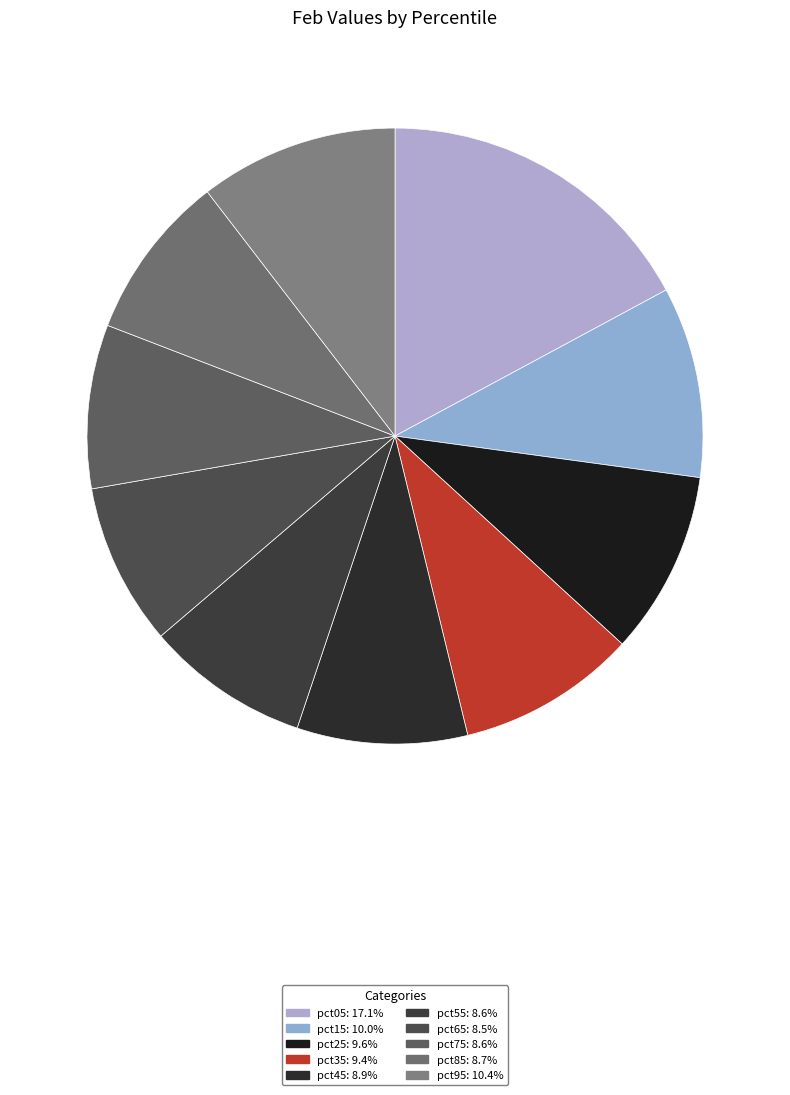

To the nearest percent, what percentage of the pie is pct75?

9%